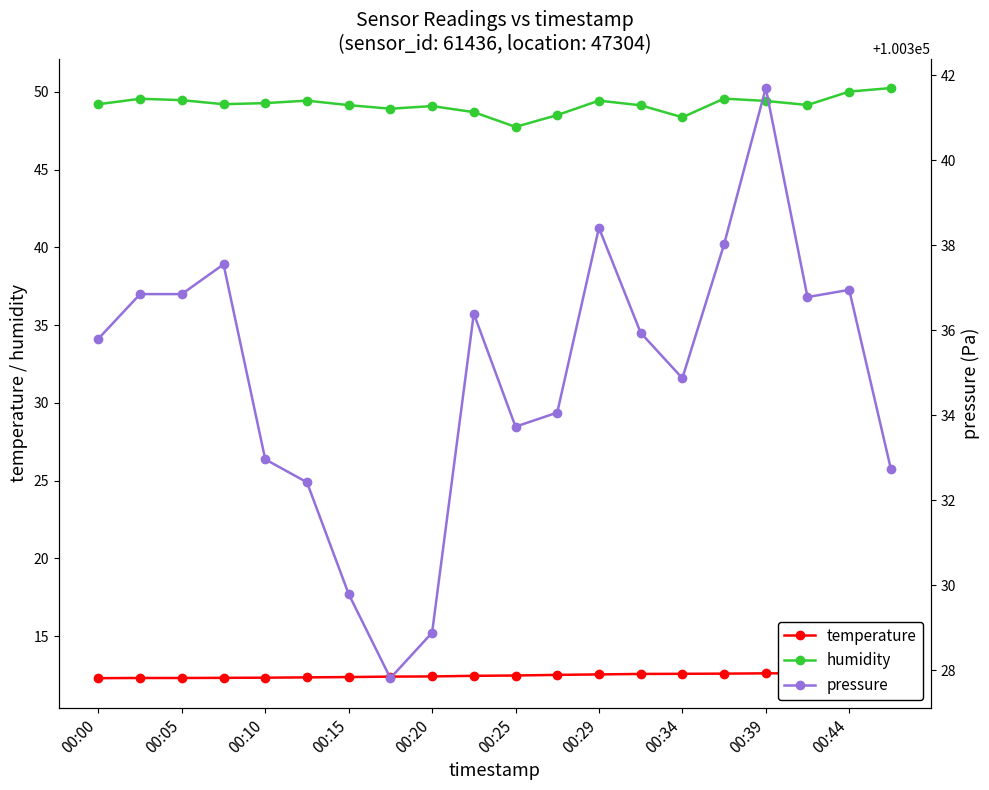

True or false: humidity has more than 1 interior local peaks.

True